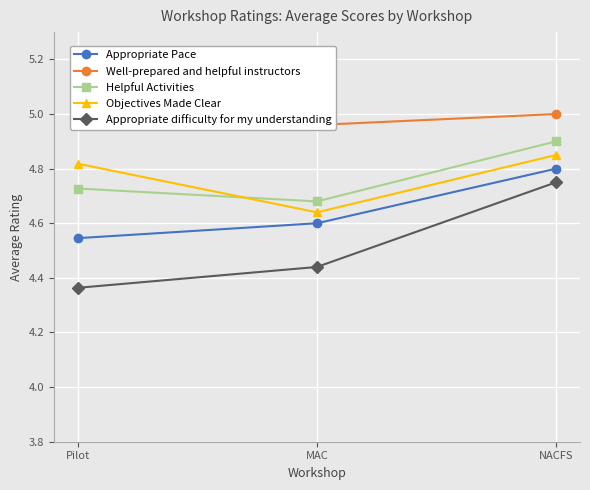

The Well-prepared and helpful instructors series shows 2.1 at MAC. True or false?

False